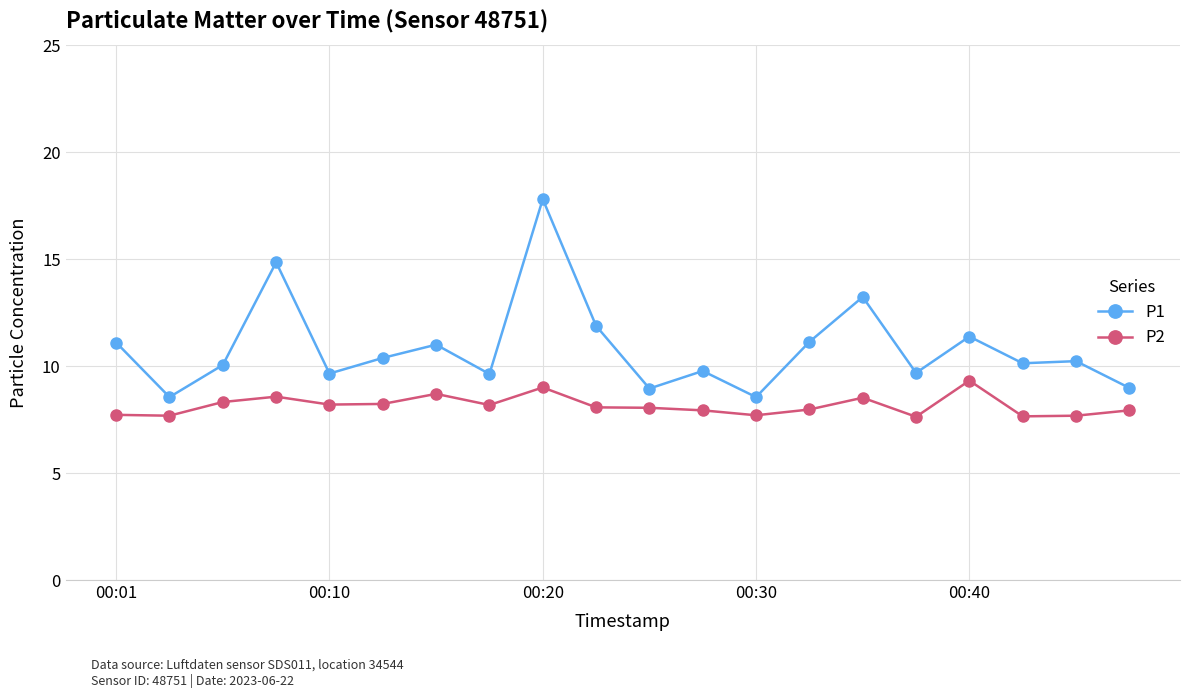

Which series has the largest total across all categories?

P1